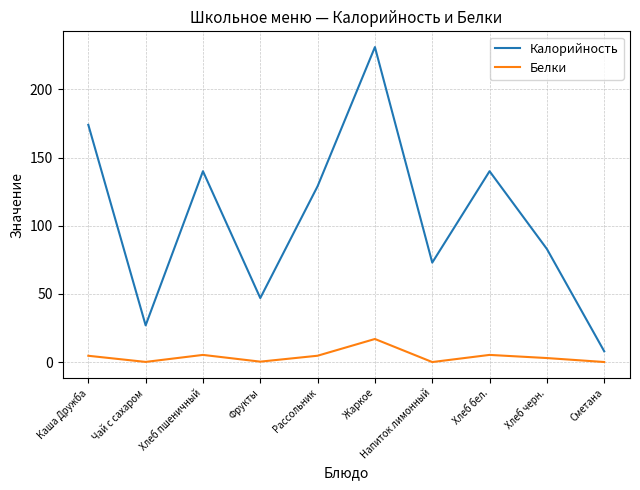

What is the difference between the second highest and second lowest values in the Белки series?

5.2